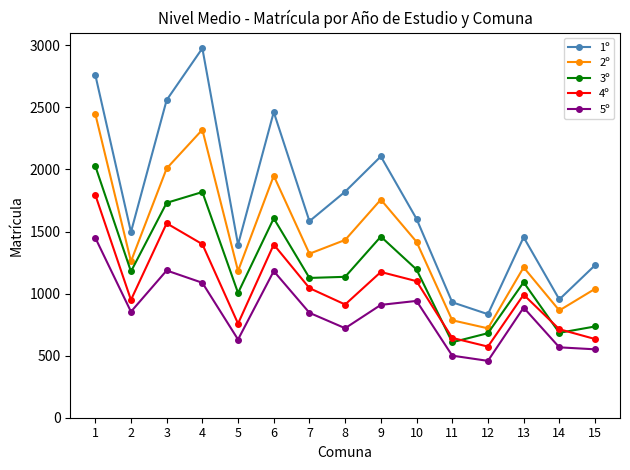

How many lines are shown in the chart?

5